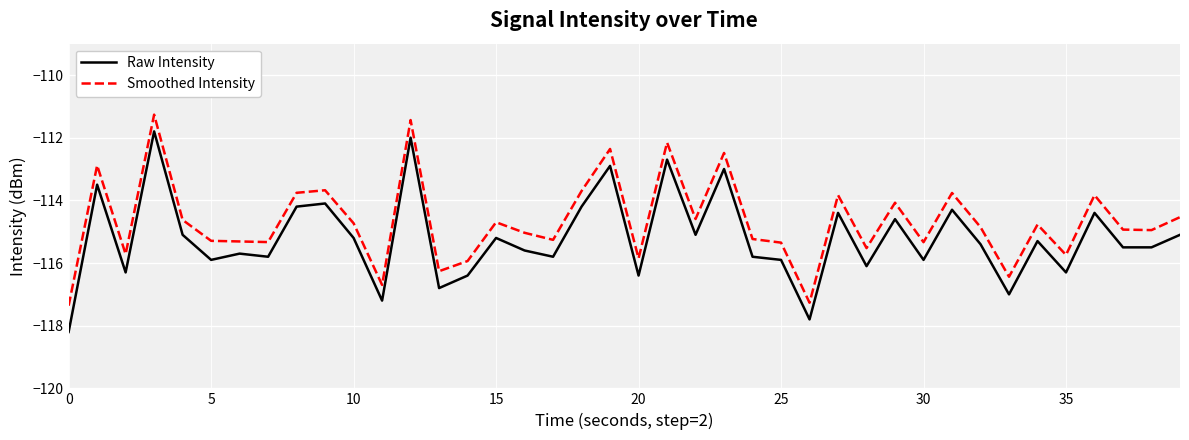

Does the chart have visible grid lines?

Yes